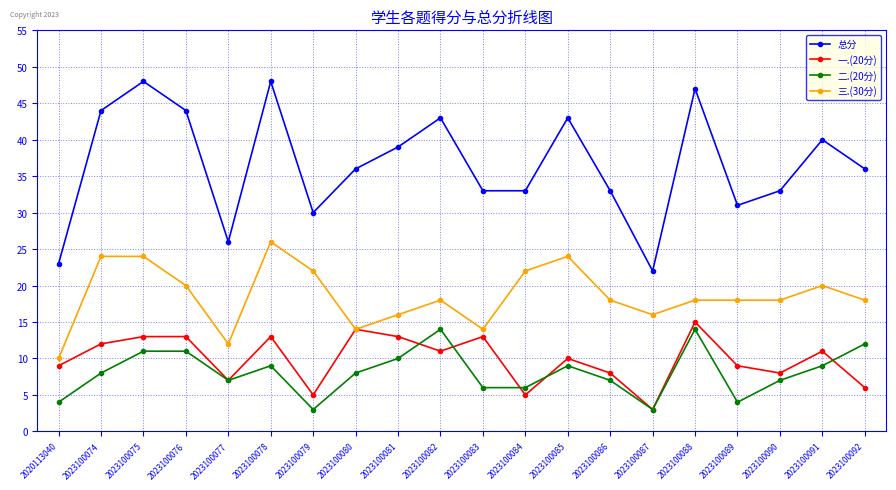

Reading right to left, extract all data points from this chart.

总分: 36	40	33	31	47	22	33	43	33	33	43	39	36	30	48	26	44	48	44	23
一.(20分): 6	11	8	9	15	3	8	10	5	13	11	13	14	5	13	7	13	13	12	9
二.(20分): 12	9	7	4	14	3	7	9	6	6	14	10	8	3	9	7	11	11	8	4
三.(30分): 18	20	18	18	18	16	18	24	22	14	18	16	14	22	26	12	20	24	24	10